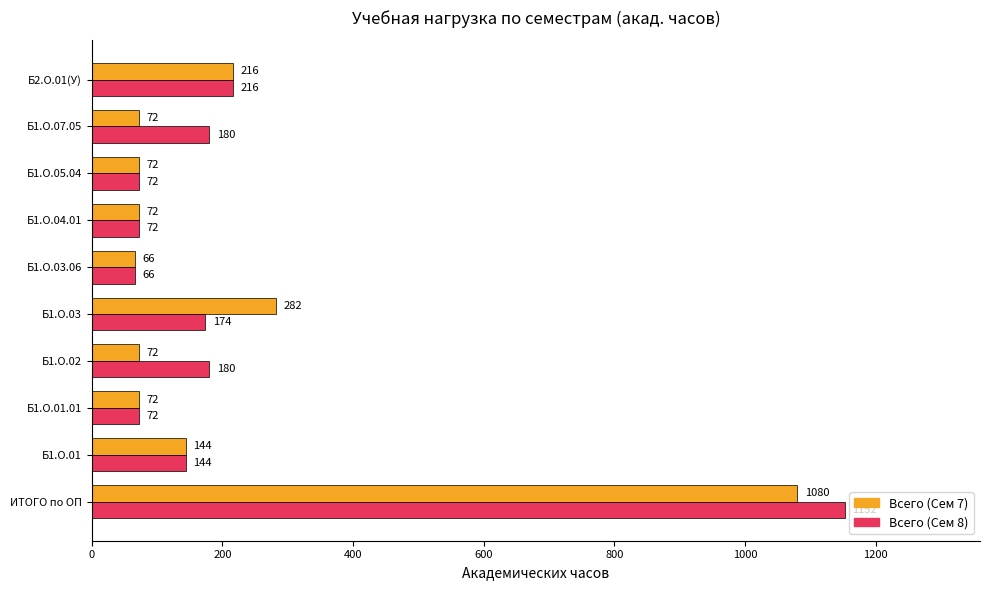

What is the total value across all series at ИТОГО по ОП?

2232